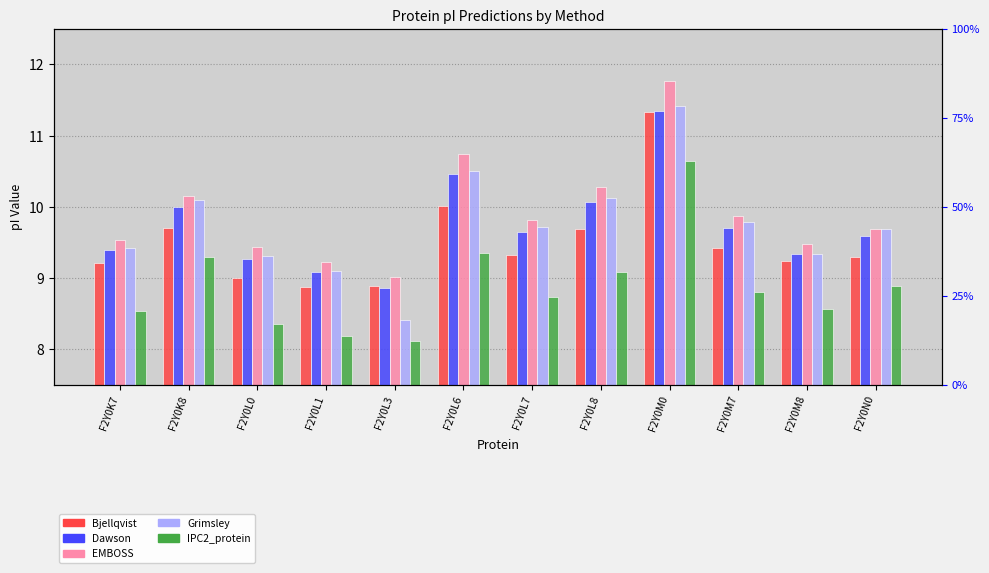

Which category has the lowest value in the EMBOSS series?

F2Y0L3